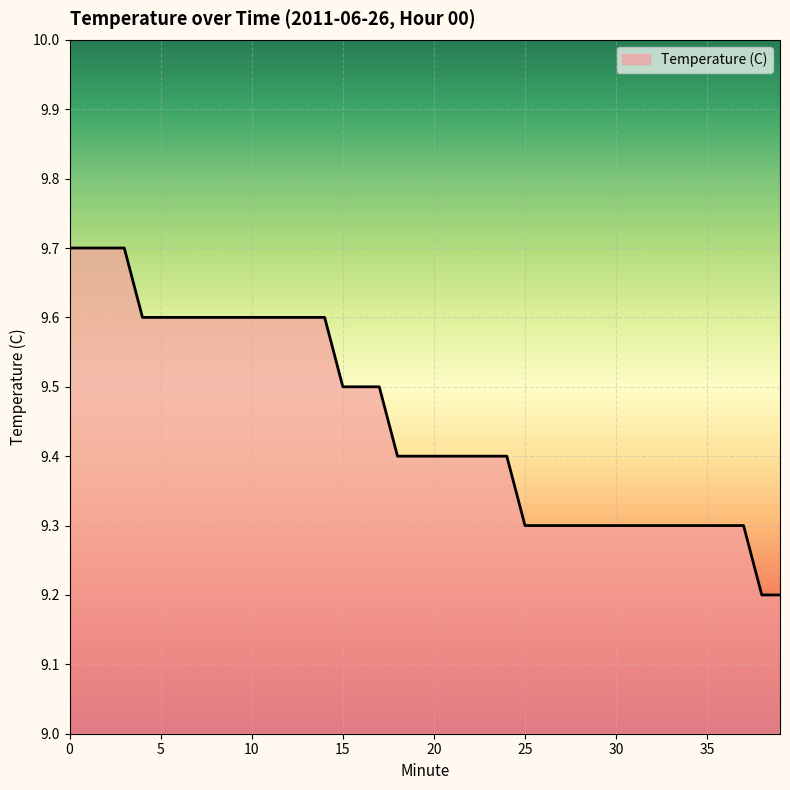

What is the smallest value displayed?

9.2